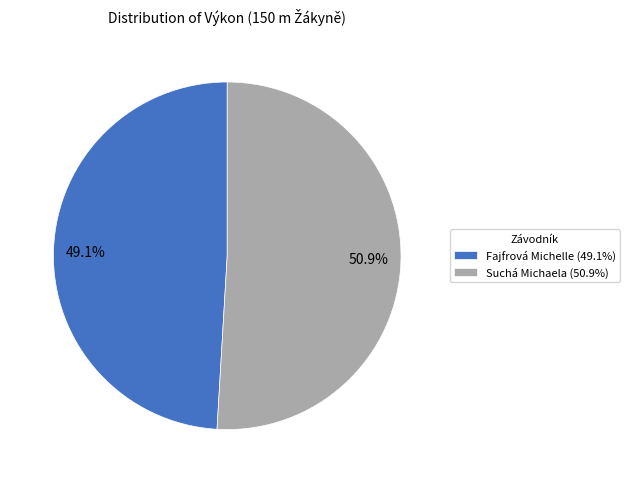

Which category has the smallest portion of the pie?

Fajfrová Michelle